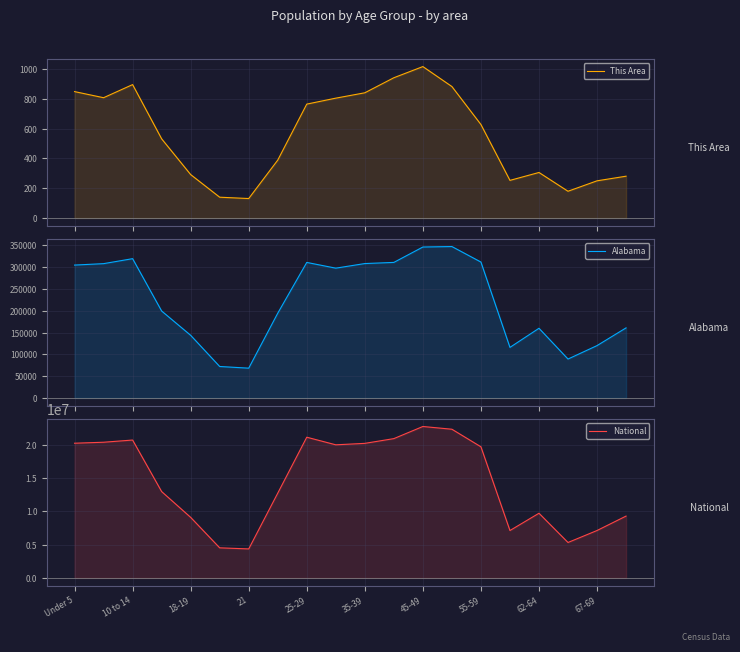

What are all the series names shown in the legend?

This Area, Alabama, National